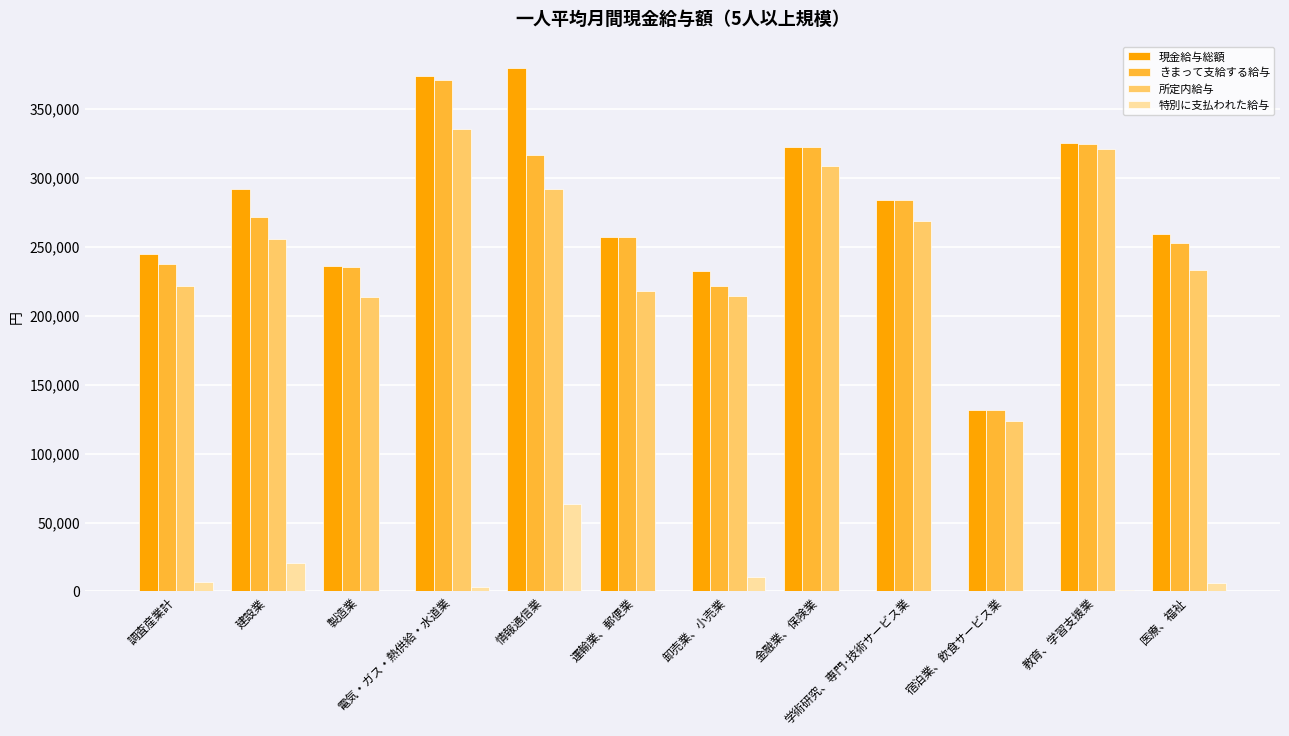

What is the average value of the きまって支給する給与 series?

268812